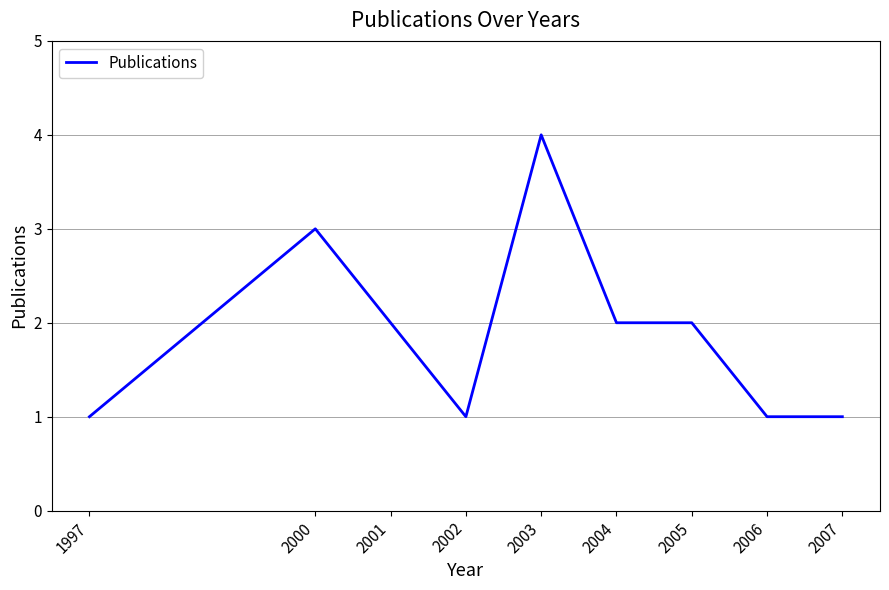

True or false: there are more than 0 points higher than both neighbors.

True